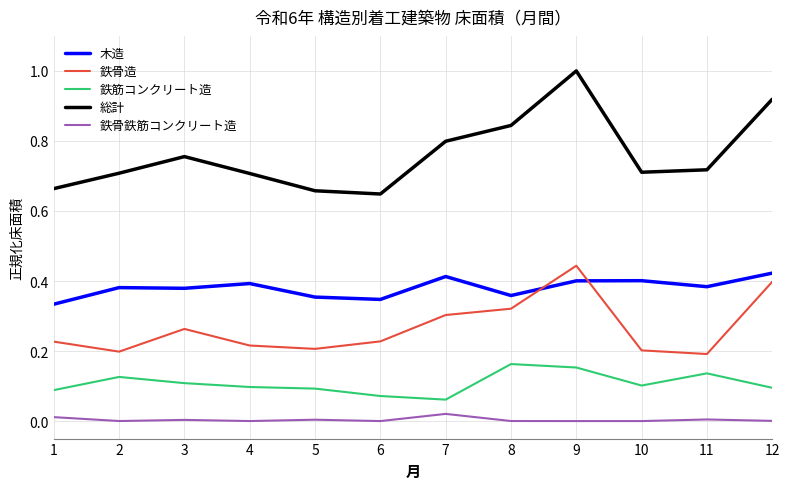

The value of 鉄筋コンクリート造 at 4 is 0.1. True or false?

True